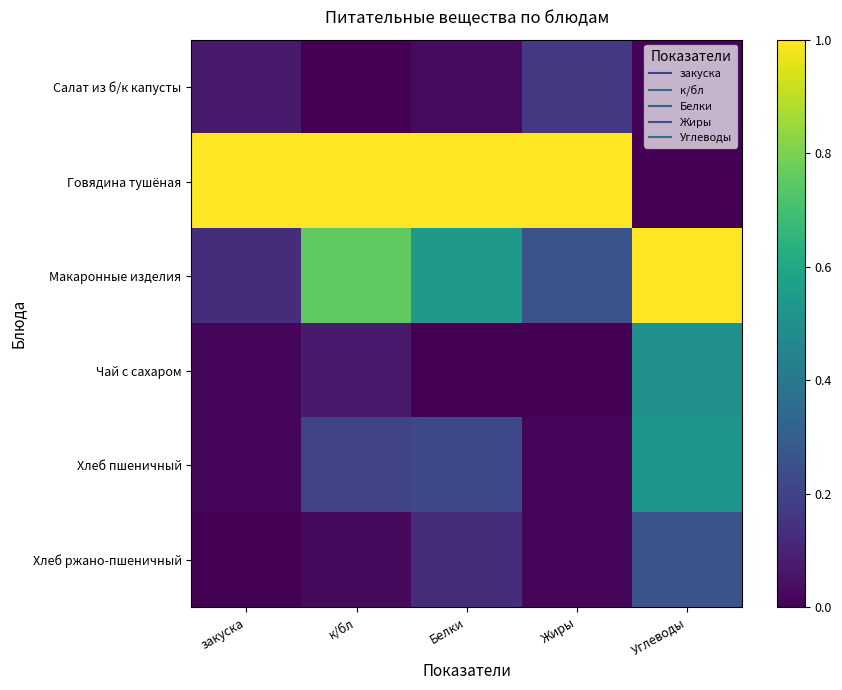

Which series has the widest spread of values?

Говядина тушёная